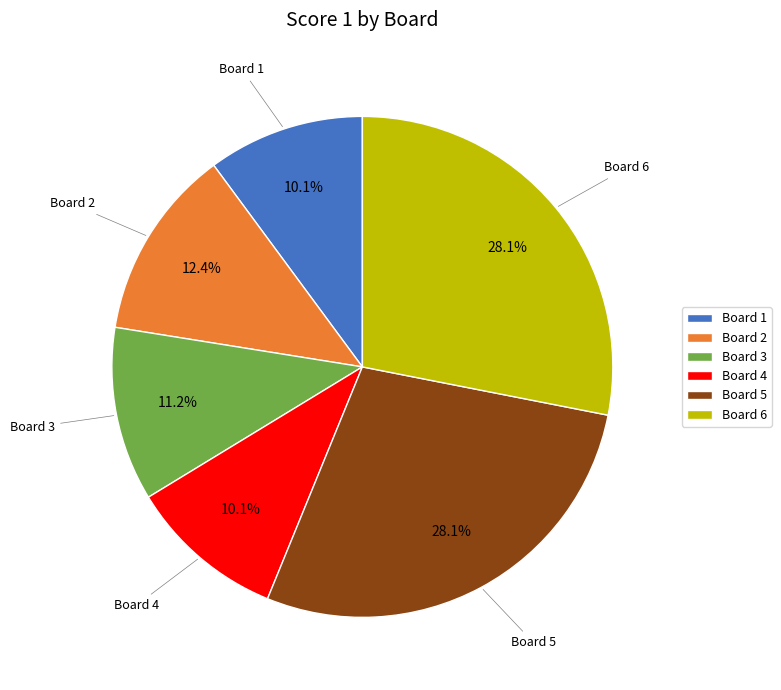

What portion of the pie excludes Board 3?

88.8%